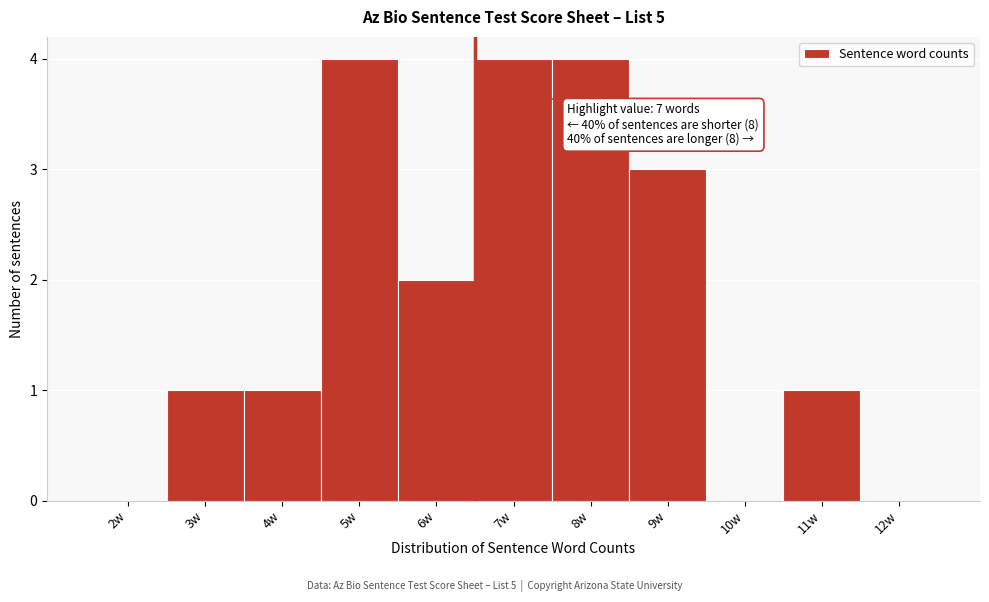

Reading left to right, extract all data points from this chart.

2w=0	3w=1	4w=1	5w=4	6w=2	7w=4	8w=4	9w=3	10w=0	11w=1	12w=0